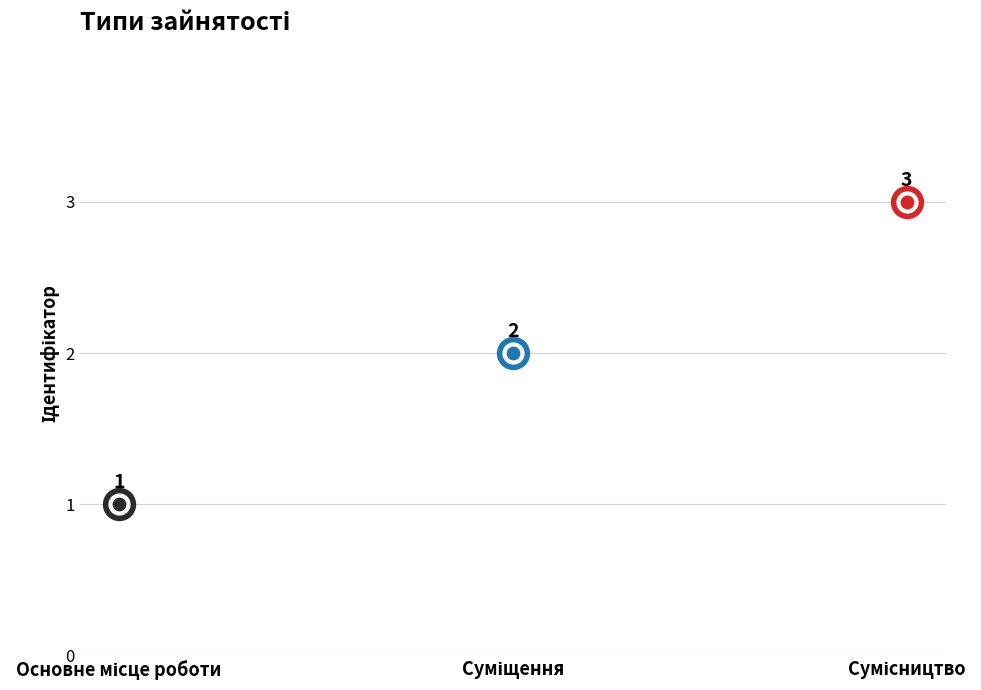

Approximately how many times larger is the value at Суміщення compared to Сумісництво?

0.7